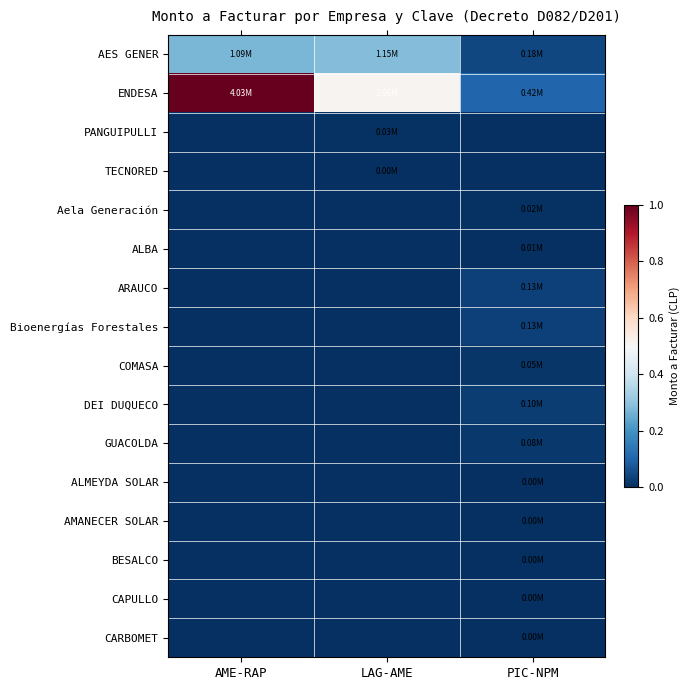

Which label corresponds to the largest value in the chart?

AME-RAP